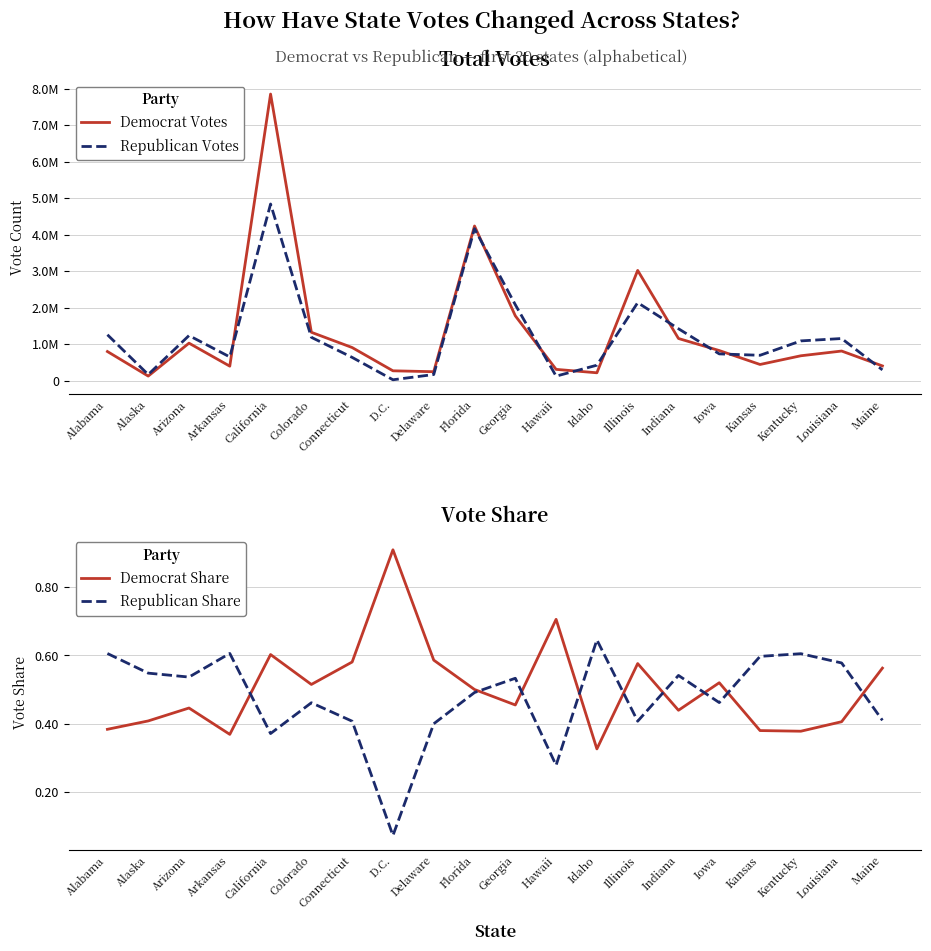

Which category has the lowest value in the Democrat Share series?

Idaho